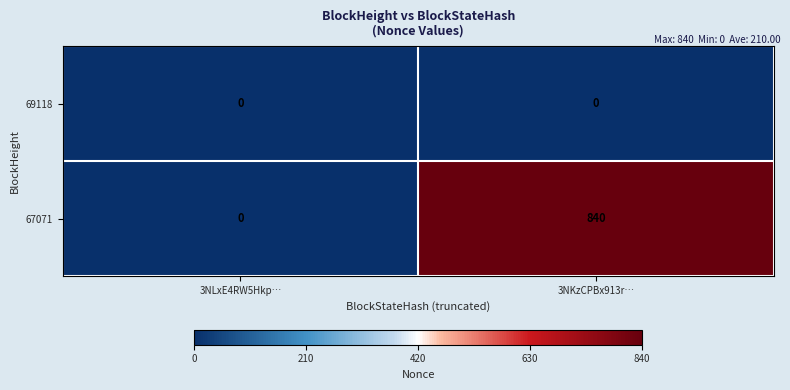

Reading right to left, what are all the values shown in this chart?

69118: 3NKzCPBx913r…=0	3NLxE4RW5Hkp…=0
67071: 3NKzCPBx913r…=840	3NLxE4RW5Hkp…=0